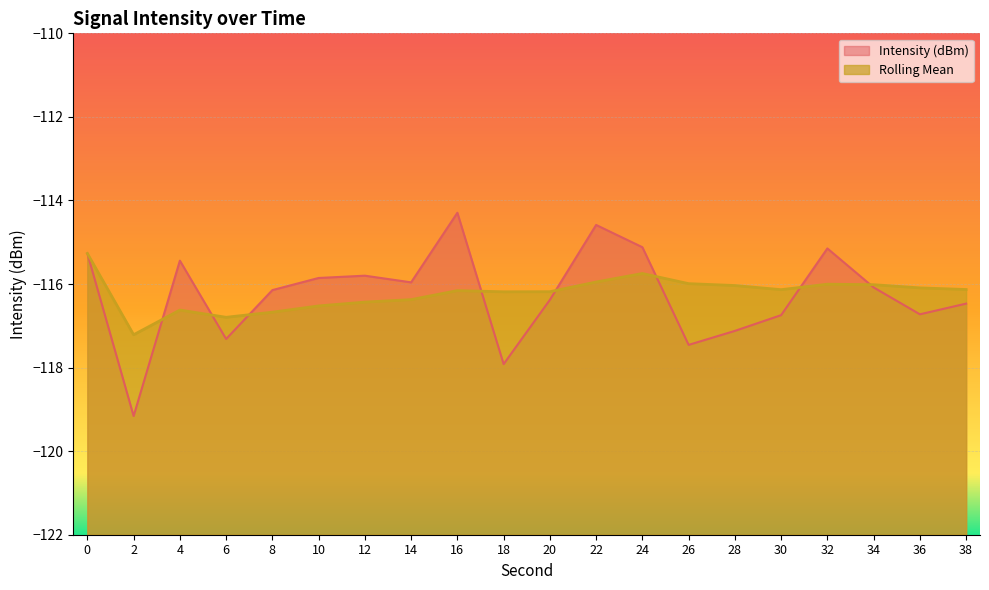

What are all the series names shown in the legend?

Intensity (dBm), Rolling Mean